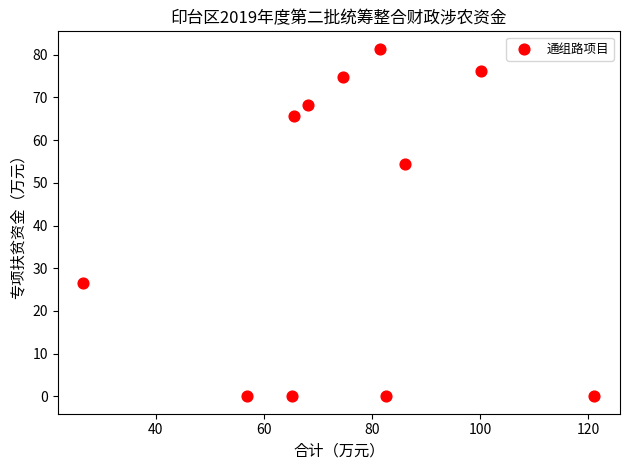

What Y value in the scatter plot is closest to 40?

26.6